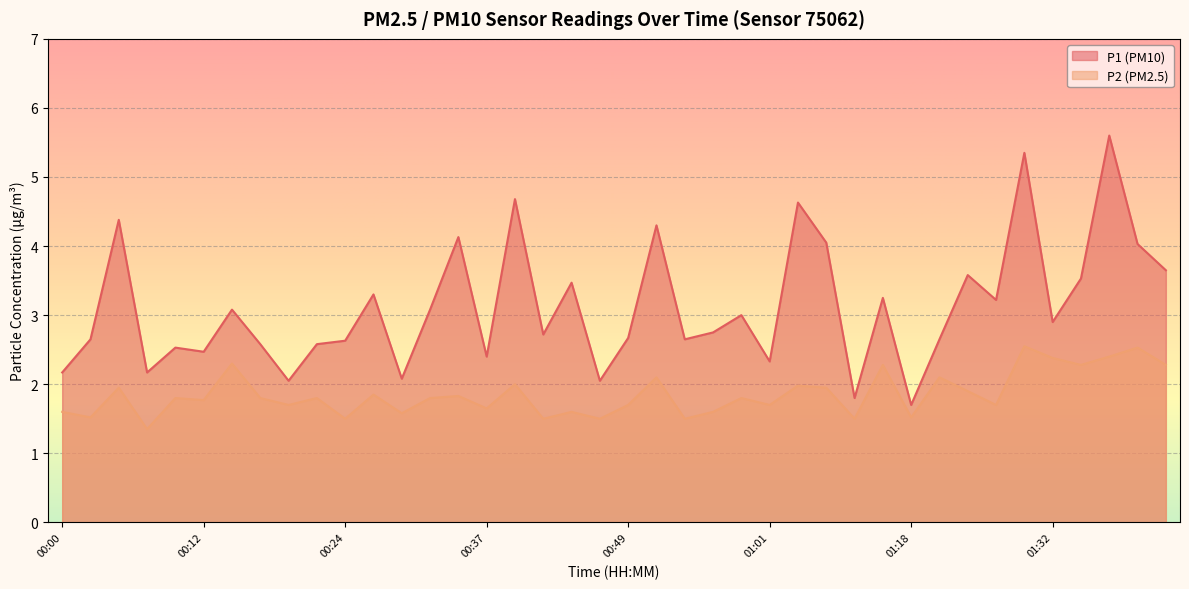

How many data points in P1 are above 2?

38